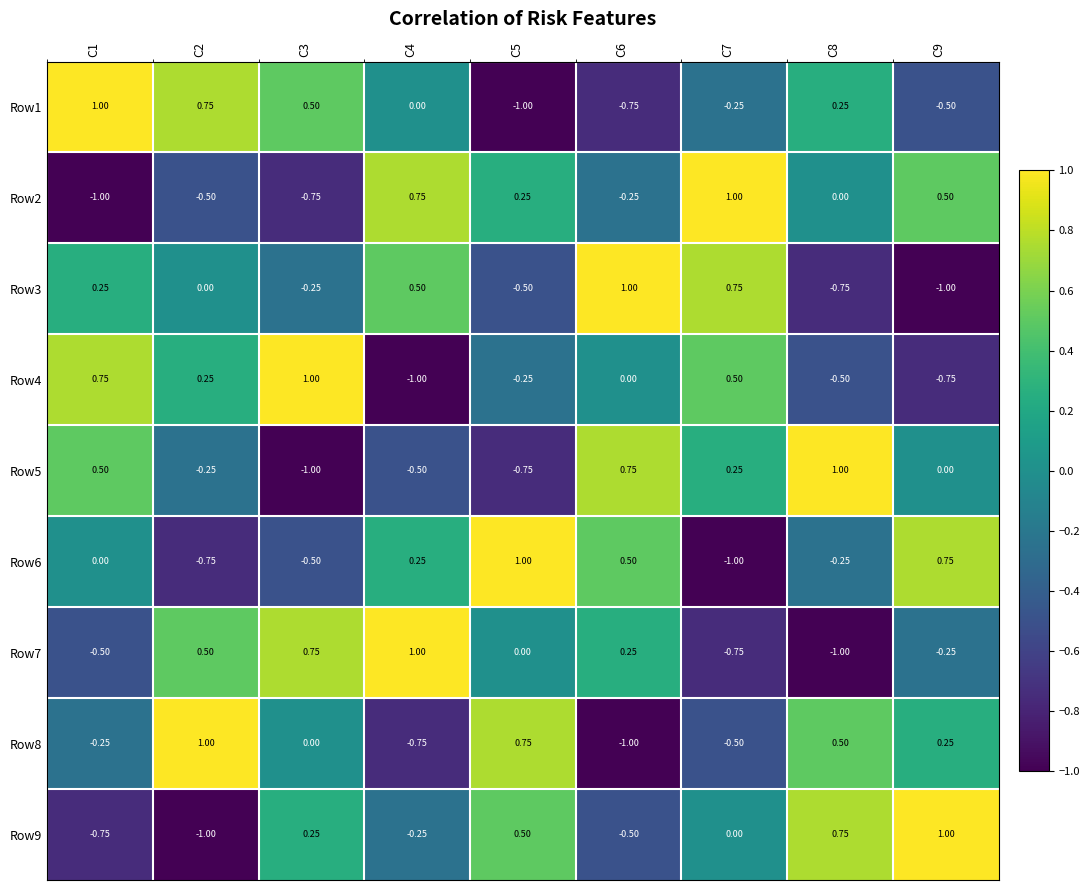

How many categories are shown in the chart?

9